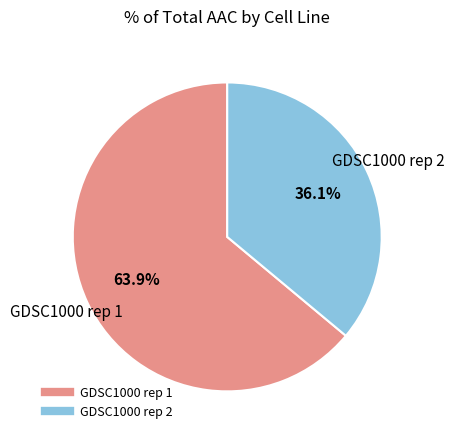

To the nearest percent, what is the average slice percentage?

50%